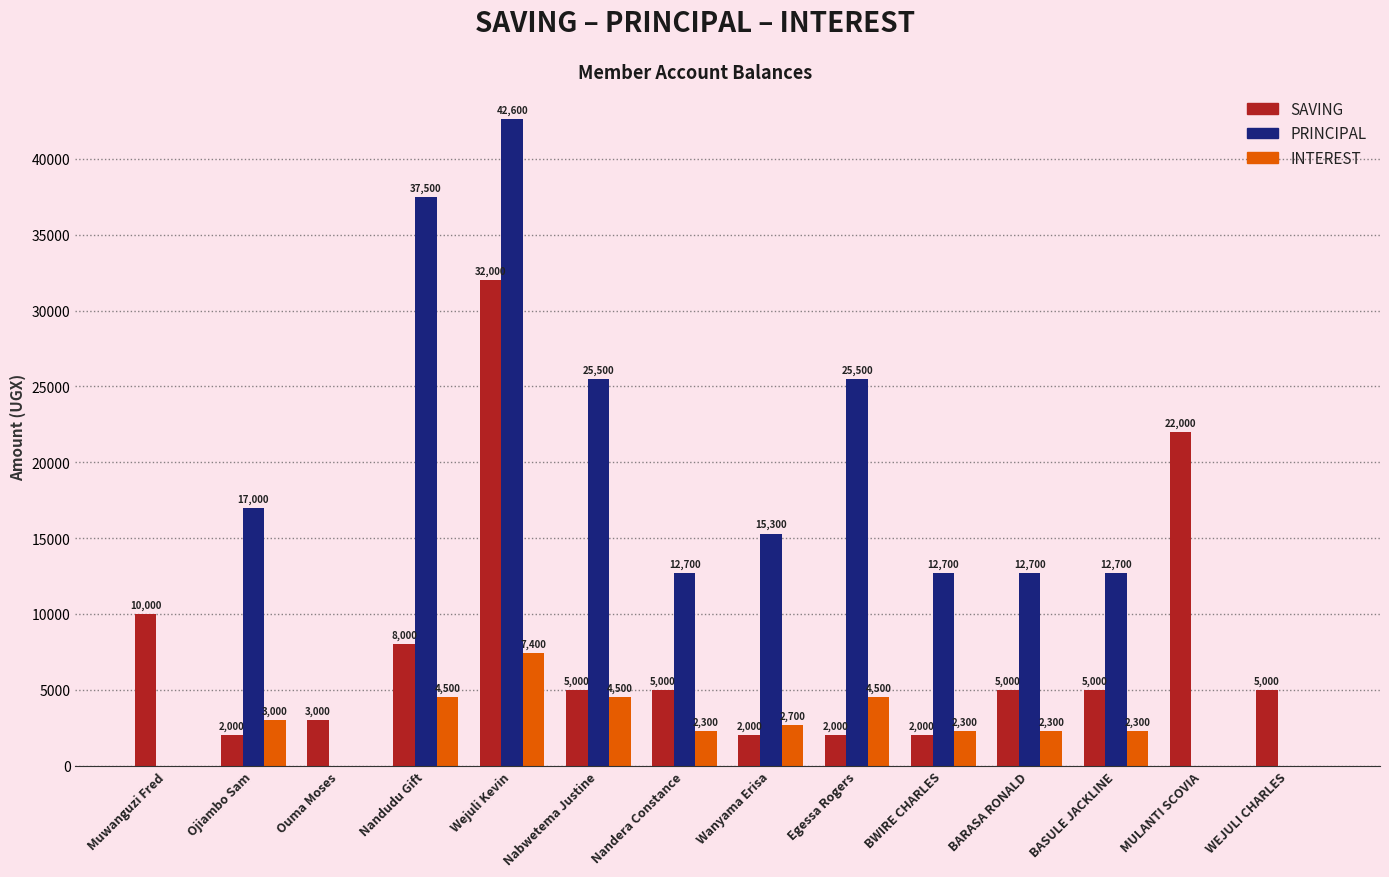

At which category is the sum across all series the highest?

Wejuli Kevin